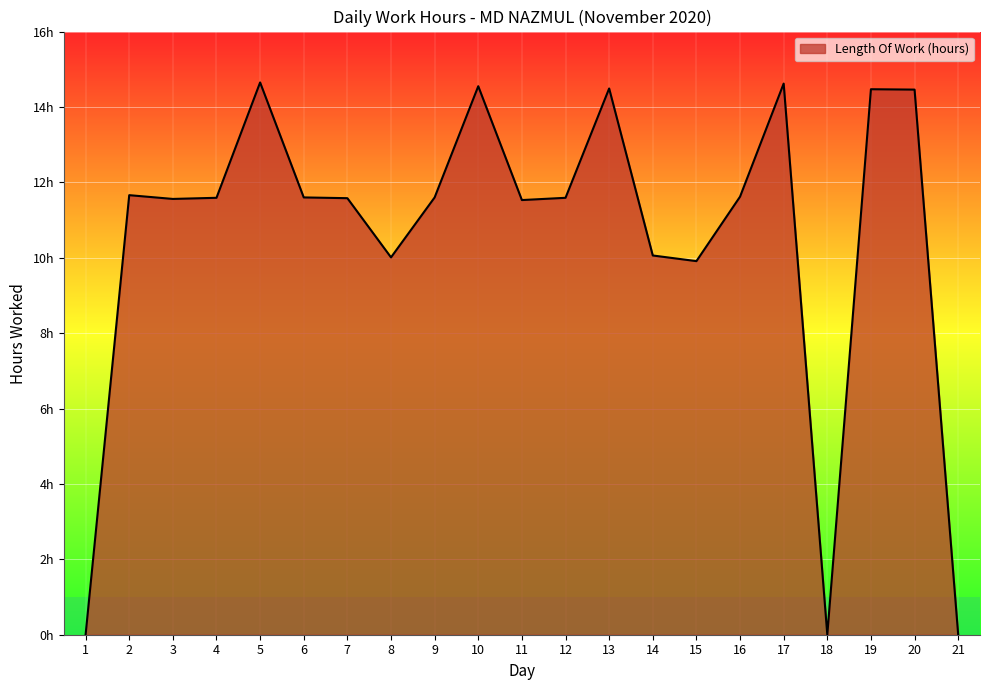

Does the chart display data point markers on the line(s)?

No